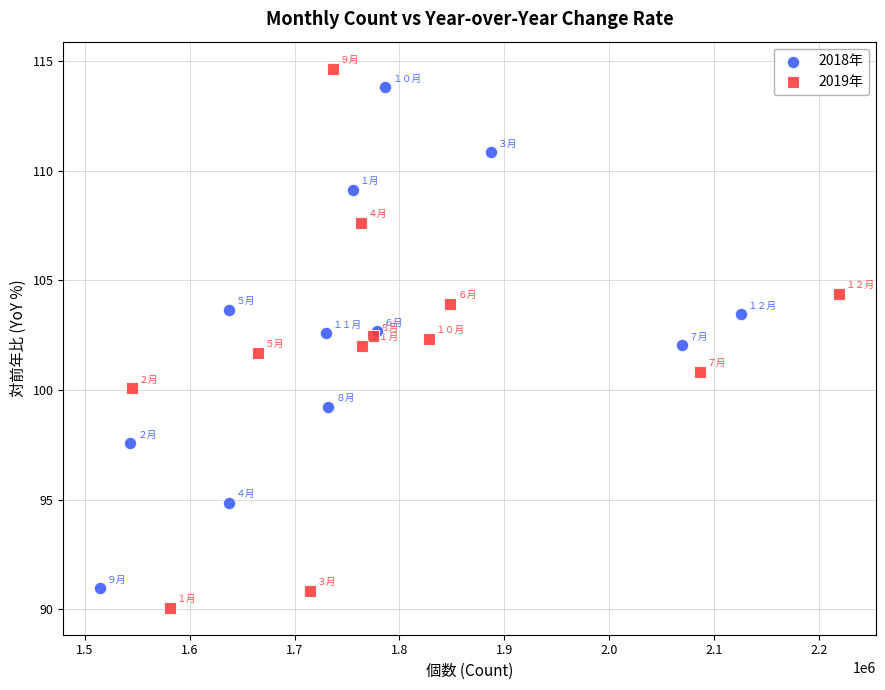

Which series has the widest spread of Y values?

2019年